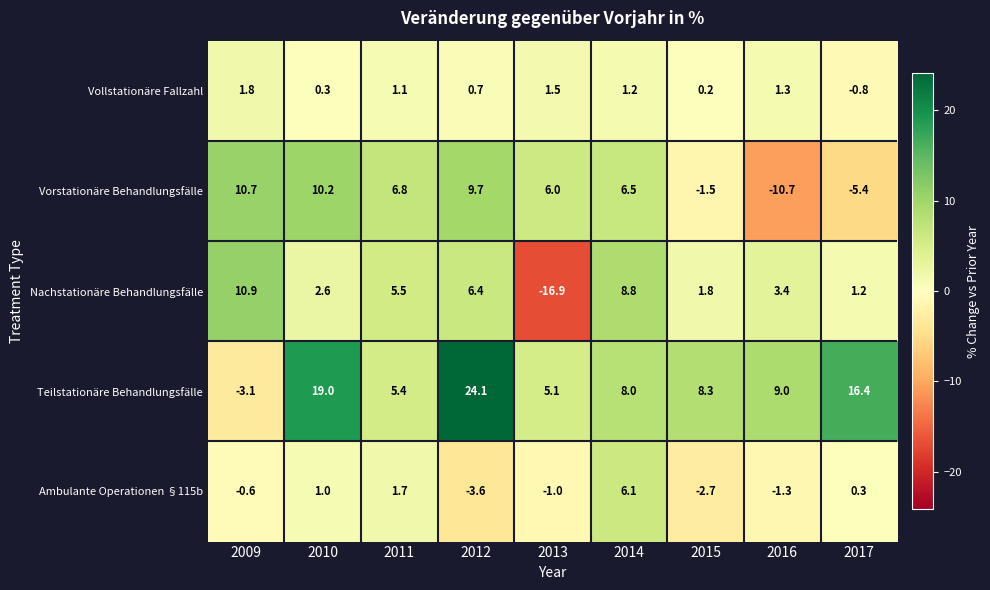

Read the Vollstationäre Fallzahl value at 2013.

1.5